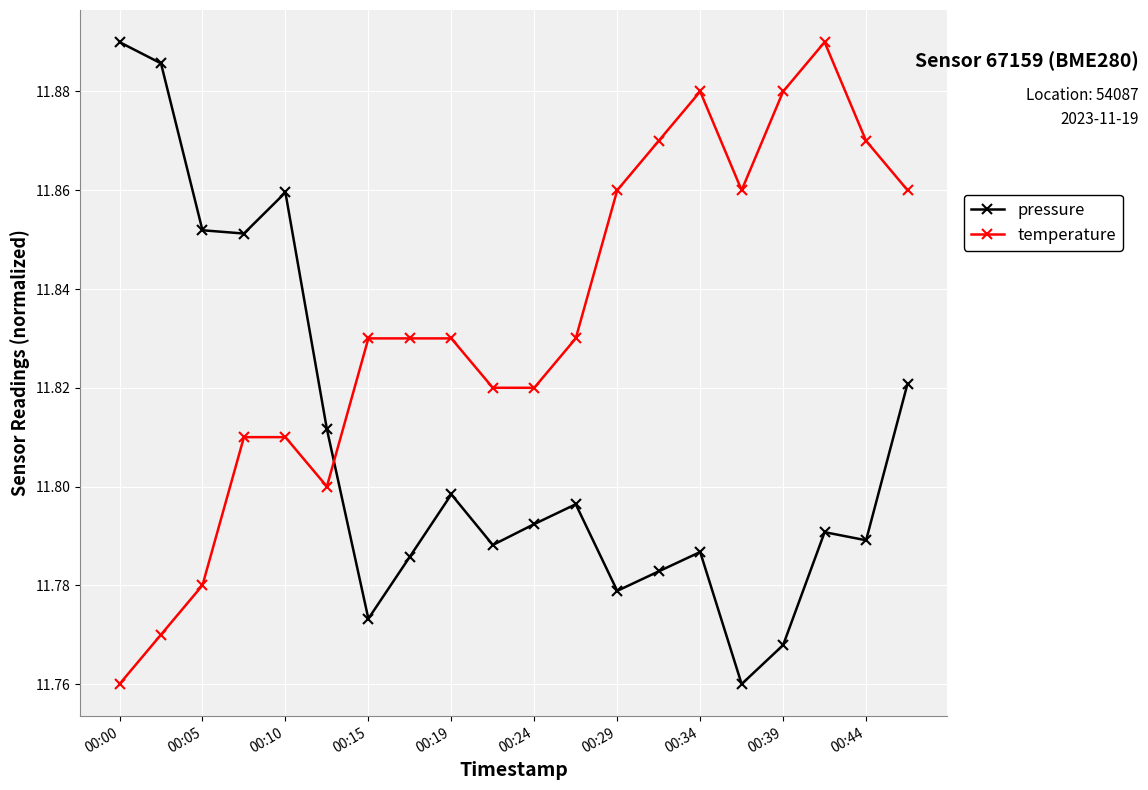

Count the temperature values in the range 11 to 12.

20